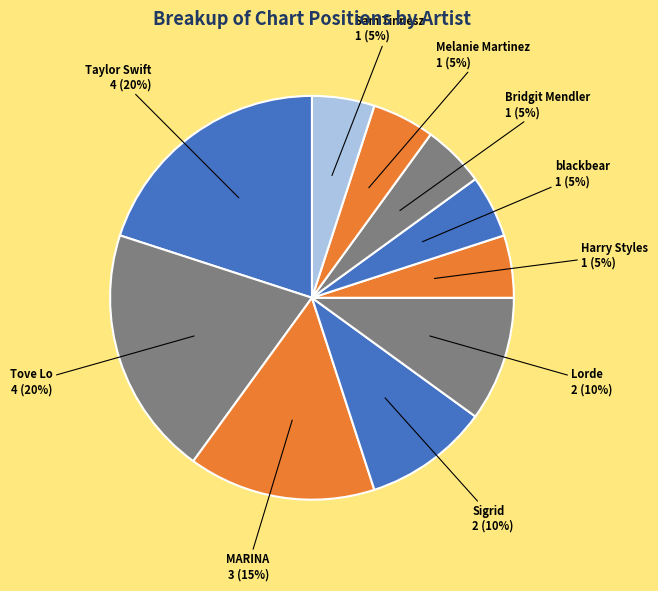

To the nearest percent, what is the average slice percentage?

10%